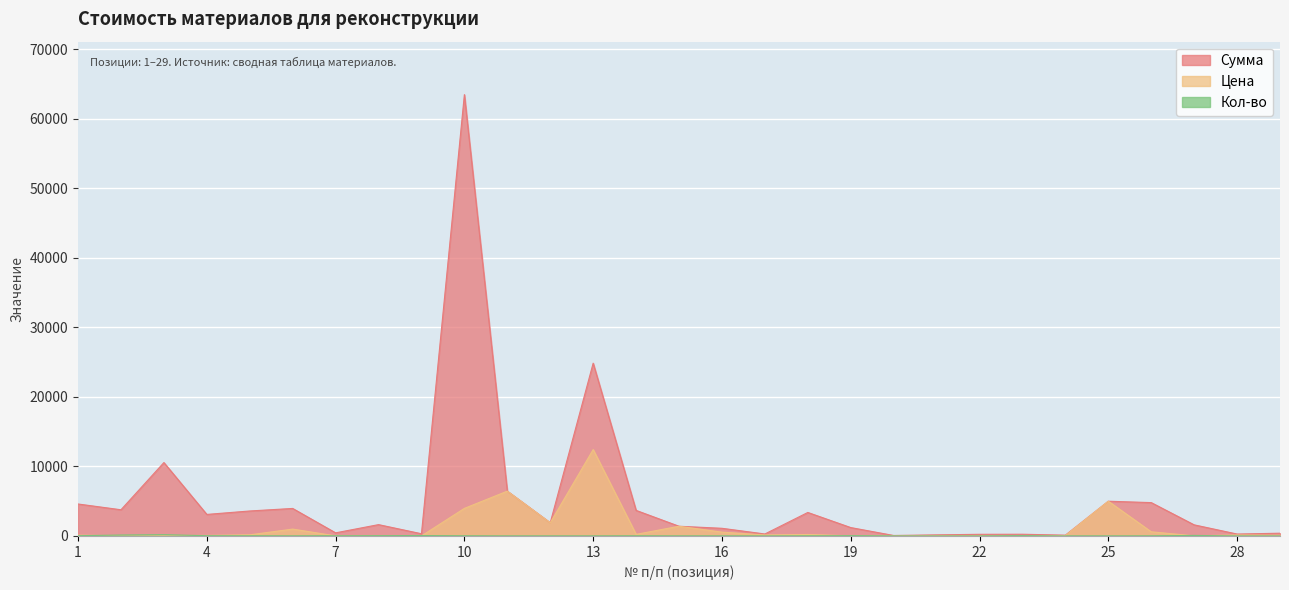

What is the sum of the Цена values at 28 and 2?

168.0